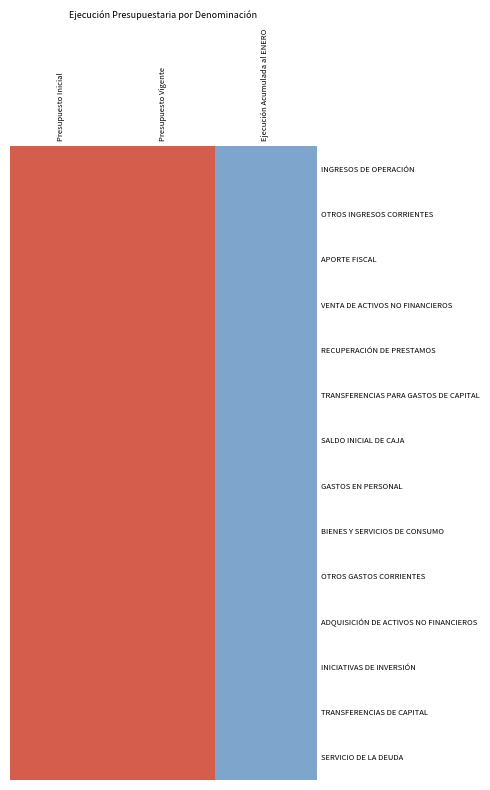

Reading right to left, transcribe all the data shown in this chart.

INGRESOS DE OPERACIÓN: Ejecución Acumulada al ENERO=-1.4	Presupuesto Vigente=0.7	Presupuesto Inicial=0.7
OTROS INGRESOS CORRIENTES: Ejecución Acumulada al ENERO=-1.4	Presupuesto Vigente=0.7	Presupuesto Inicial=0.7
APORTE FISCAL: Ejecución Acumulada al ENERO=-1.4	Presupuesto Vigente=0.7	Presupuesto Inicial=0.7
VENTA DE ACTIVOS NO FINANCIEROS: Ejecución Acumulada al ENERO=-1.4	Presupuesto Vigente=0.7	Presupuesto Inicial=0.7
RECUPERACIÓN DE PRESTAMOS: Ejecución Acumulada al ENERO=-1.4	Presupuesto Vigente=0.7	Presupuesto Inicial=0.7
TRANSFERENCIAS PARA GASTOS DE CAPITAL: Ejecución Acumulada al ENERO=-1.4	Presupuesto Vigente=0.7	Presupuesto Inicial=0.7
SALDO INICIAL DE CAJA: Ejecución Acumulada al ENERO=-1.4	Presupuesto Vigente=0.7	Presupuesto Inicial=0.7
GASTOS EN PERSONAL: Ejecución Acumulada al ENERO=-1.4	Presupuesto Vigente=0.7	Presupuesto Inicial=0.7
BIENES Y SERVICIOS DE CONSUMO: Ejecución Acumulada al ENERO=-1.4	Presupuesto Vigente=0.7	Presupuesto Inicial=0.7
OTROS GASTOS CORRIENTES: Ejecución Acumulada al ENERO=-1.4	Presupuesto Vigente=0.7	Presupuesto Inicial=0.7
ADQUISICIÓN DE ACTIVOS NO FINANCIEROS: Ejecución Acumulada al ENERO=-1.4	Presupuesto Vigente=0.7	Presupuesto Inicial=0.7
INICIATIVAS DE INVERSIÓN: Ejecución Acumulada al ENERO=-1.4	Presupuesto Vigente=0.7	Presupuesto Inicial=0.7
TRANSFERENCIAS DE CAPITAL: Ejecución Acumulada al ENERO=-1.4	Presupuesto Vigente=0.7	Presupuesto Inicial=0.7
SERVICIO DE LA DEUDA: Ejecución Acumulada al ENERO=-1.4	Presupuesto Vigente=0.7	Presupuesto Inicial=0.7